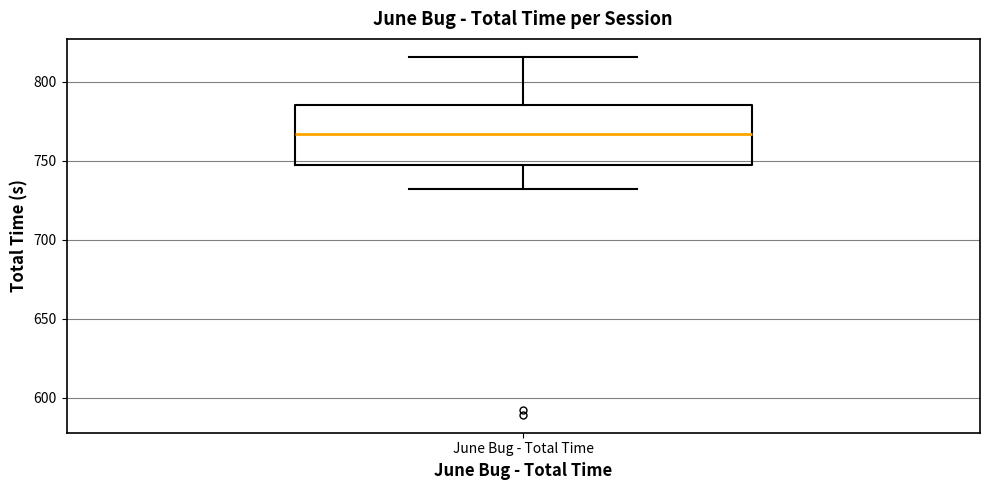

Where does the lower whisker of the box for June Bug - Total Time end on the y-axis? The values are not printed on the chart, so give them approximately, as read against the axis.

730